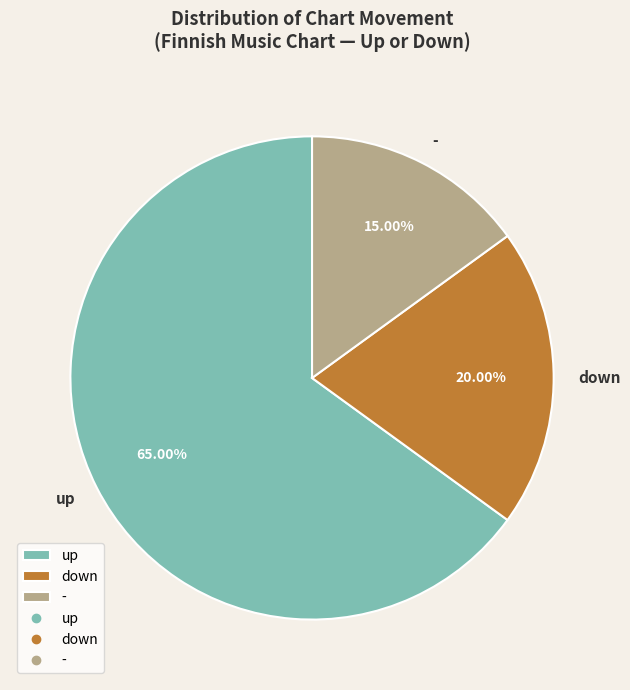

What is the smallest slice in the pie chart?

-